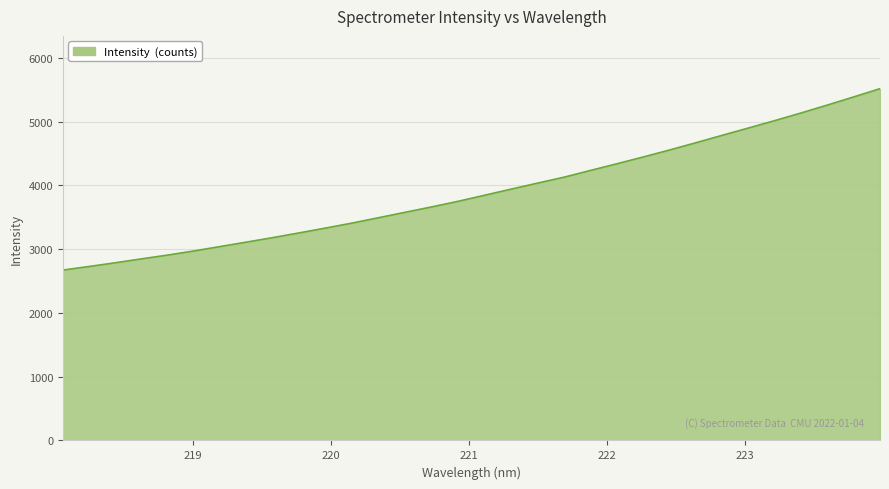

What is the difference between the maximum and minimum values?

2844.2